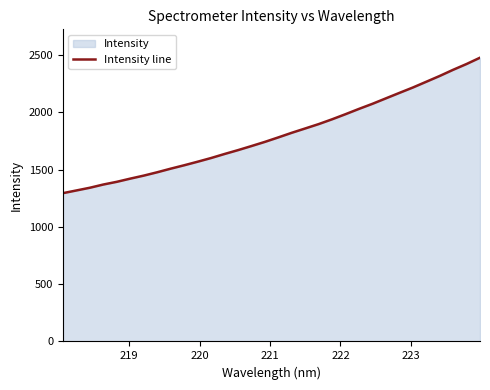

What is the difference between the maximum and minimum values?

1182.7